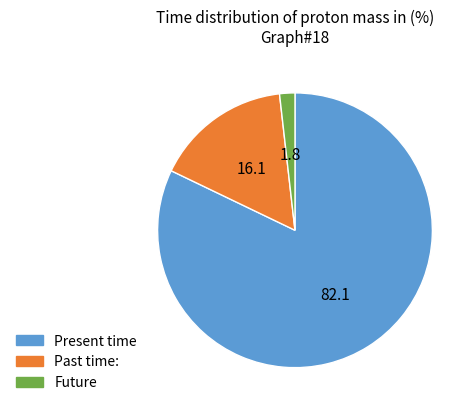

Does any single category account for the majority?

Yes